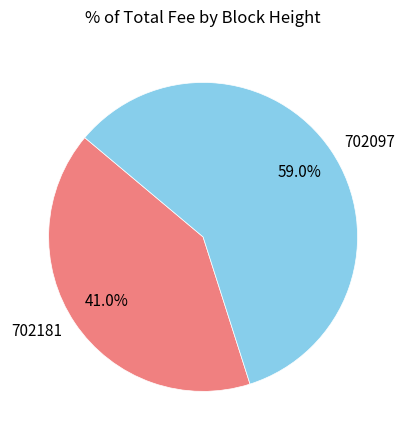

Is it true that 702181 is 34% of the pie?

False